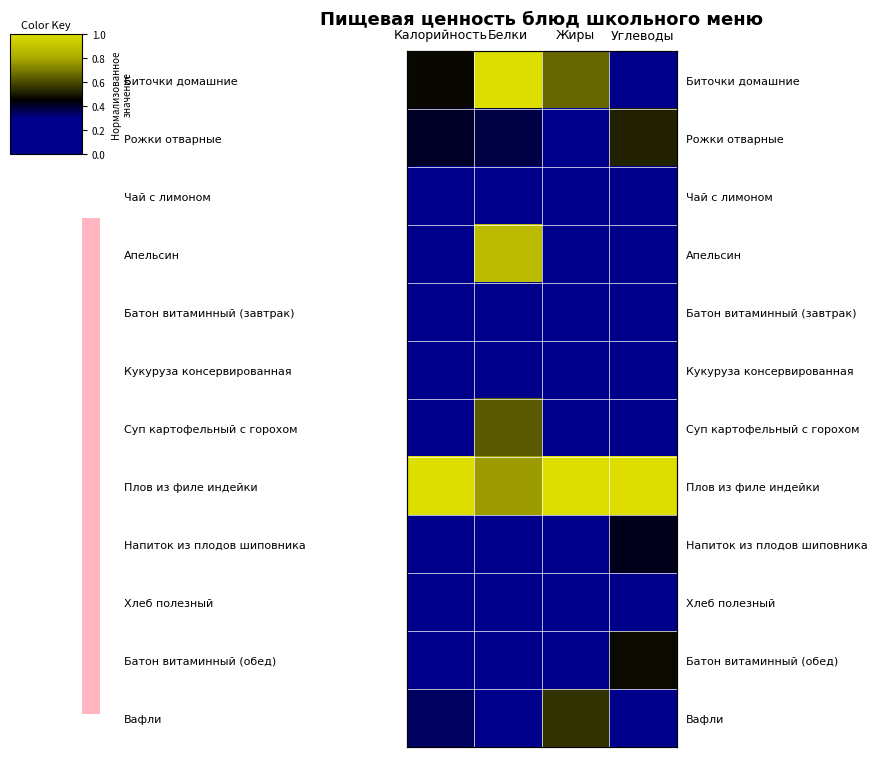

What is the greatest value displayed?

1.0